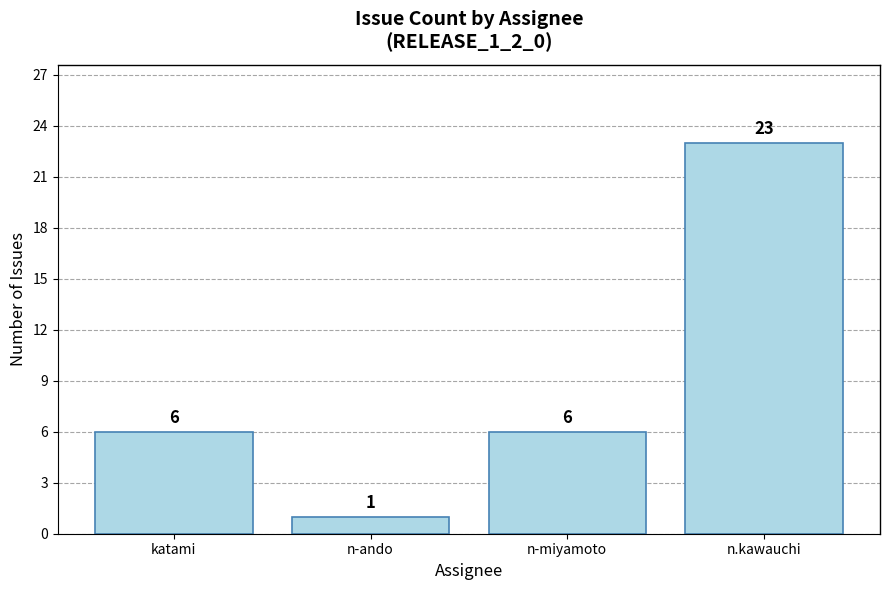

Is it true that the value at n-miyamoto is 8?

False